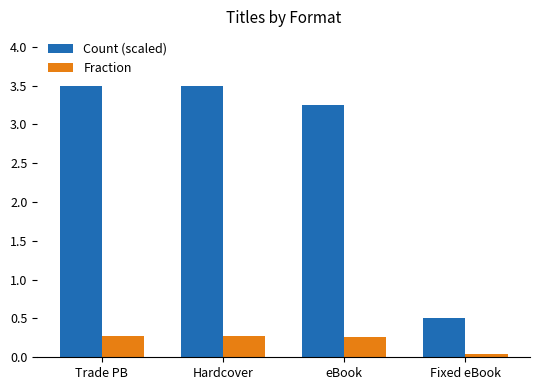

What is the difference between the maximum and minimum values in the Count (scaled) series?

3.0